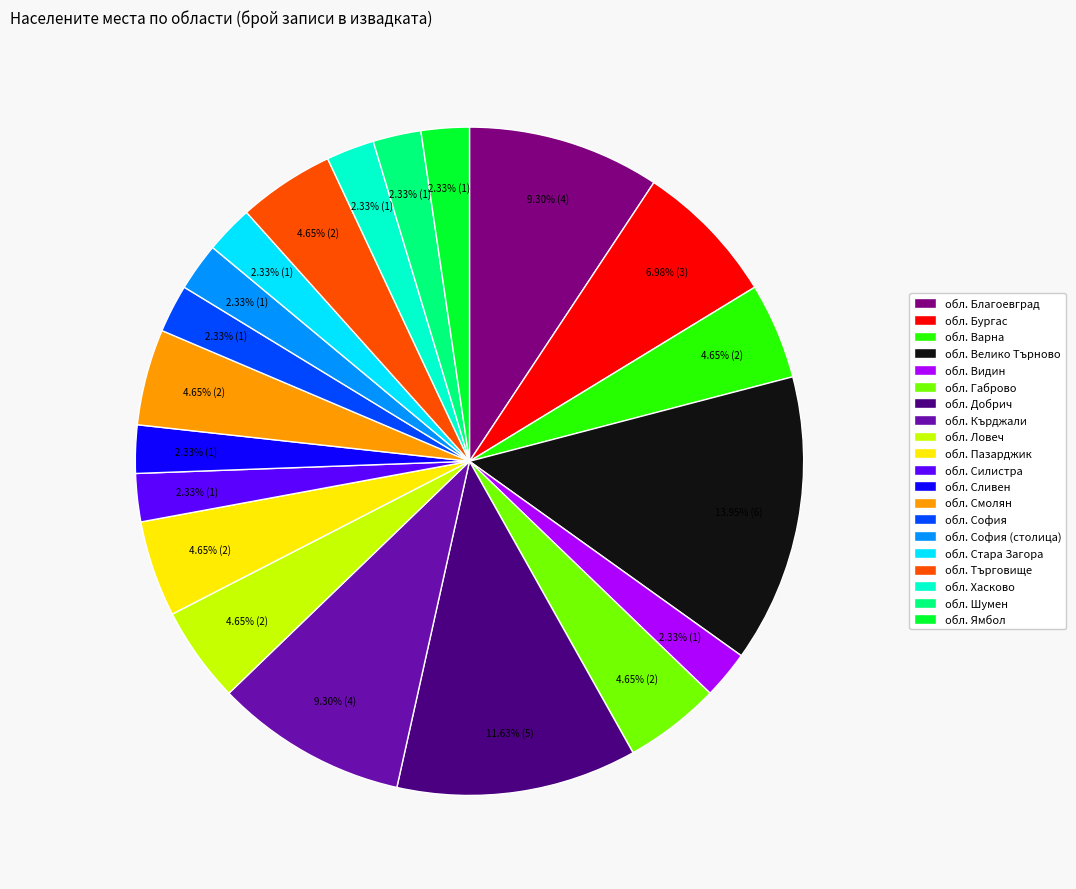

What percentage is the обл. Сливен slice, to the nearest percent?

2%